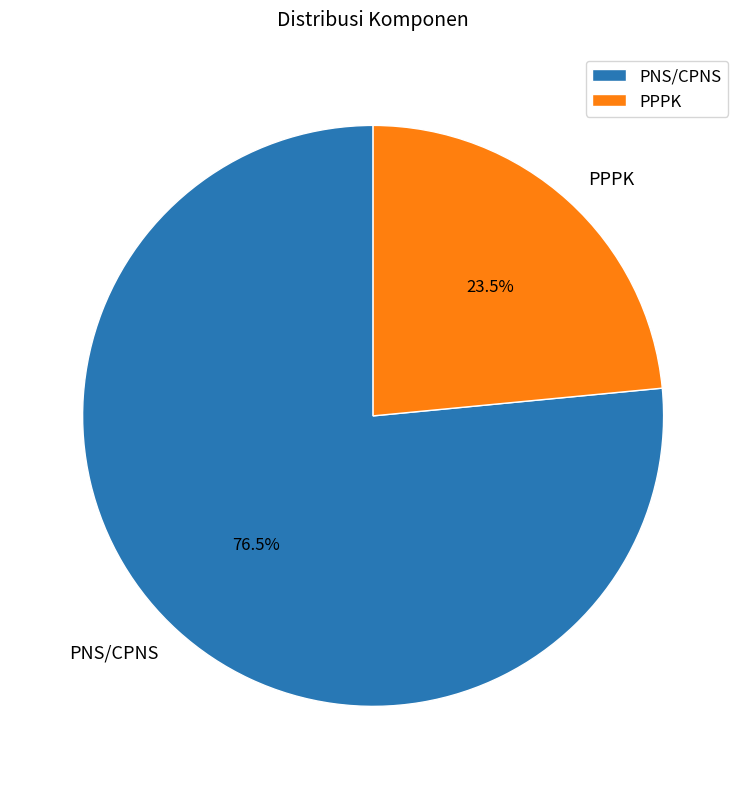

What percentage do PPPK and PNS/CPNS together represent?

100.0%